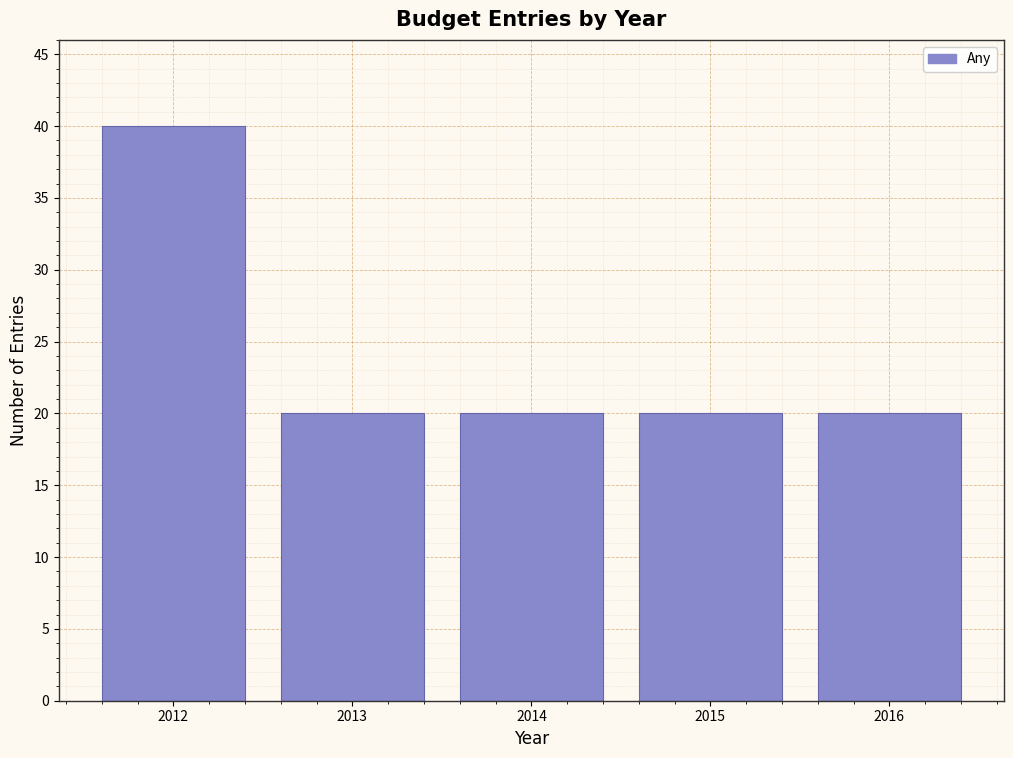

Reading left to right, list every bar in this chart as the range it spans on the x-axis followed by its height. The values are not printed on the chart, so give them approximately, as read against the axis.

2011.5 to 2012.5: 40
2012.5 to 2013.5: 20
2013.5 to 2014.5: 20
2014.5 to 2015.5: 20
2015.5 to 2016.5: 20